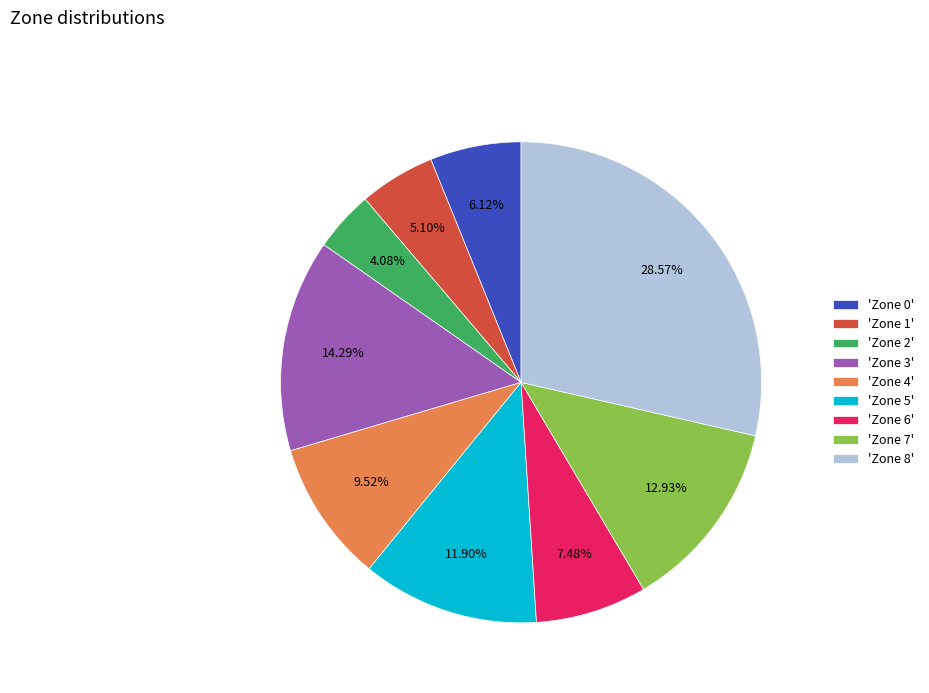

What is the ratio of the value at 'Zone 3' to the value at 'Zone 1'?

2.8